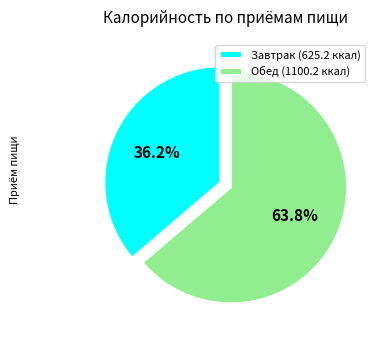

Rank the categories by value from highest to lowest.

Обед, Завтрак